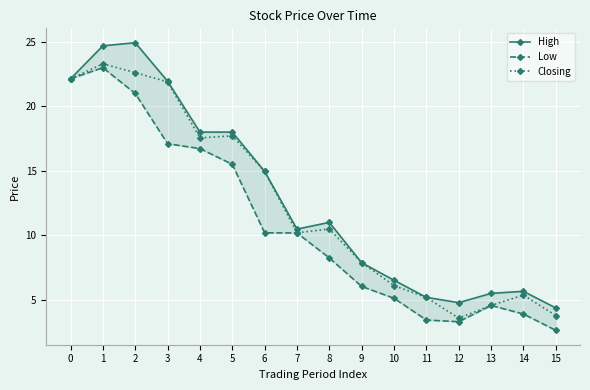

What is the value of the Closing point at the 3rd from the left?

22.6